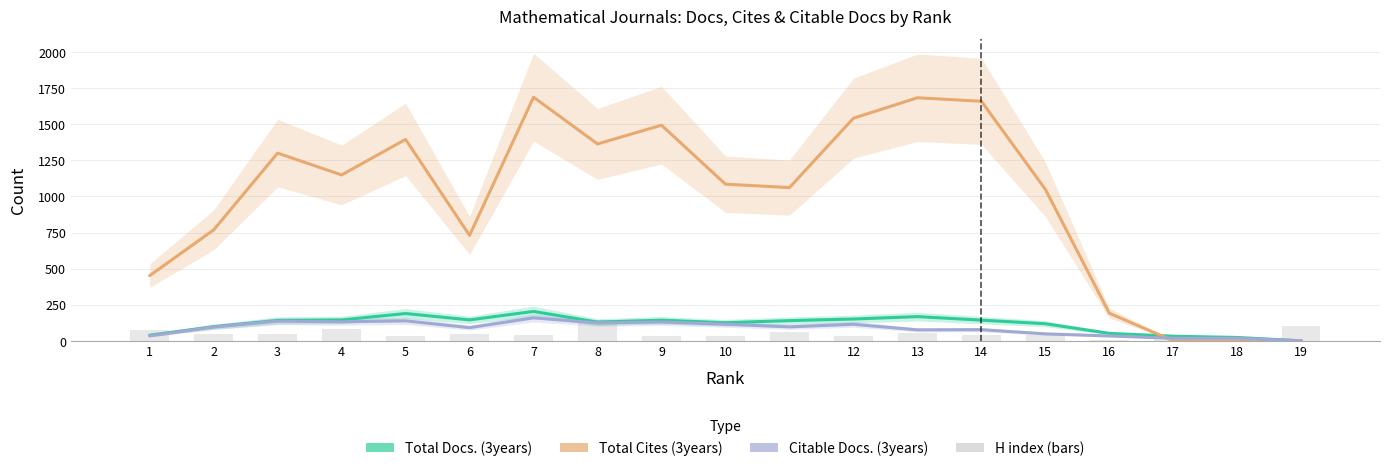

How many data points in Total Cites (3years) are above 1084?

10